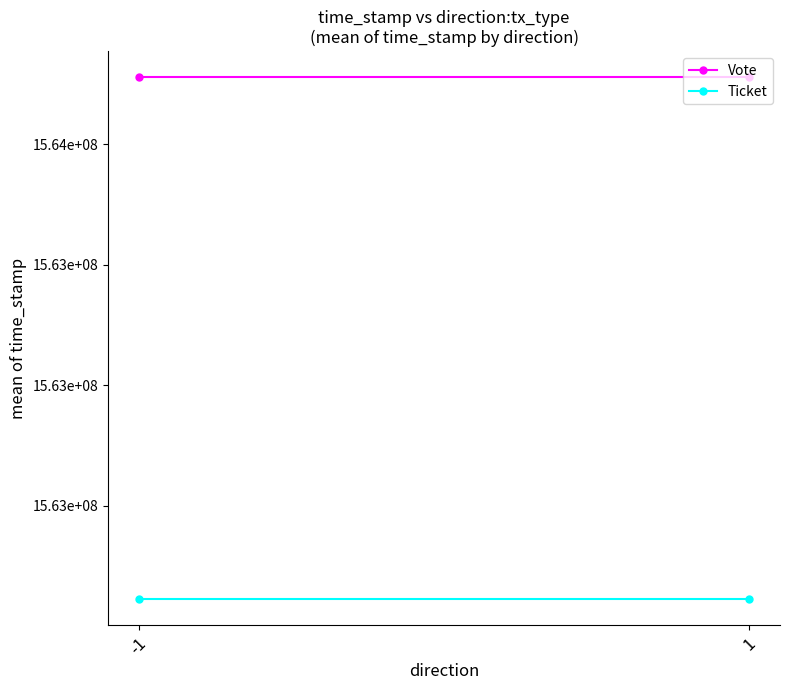

Which category has the highest value in the Ticket series?

-1